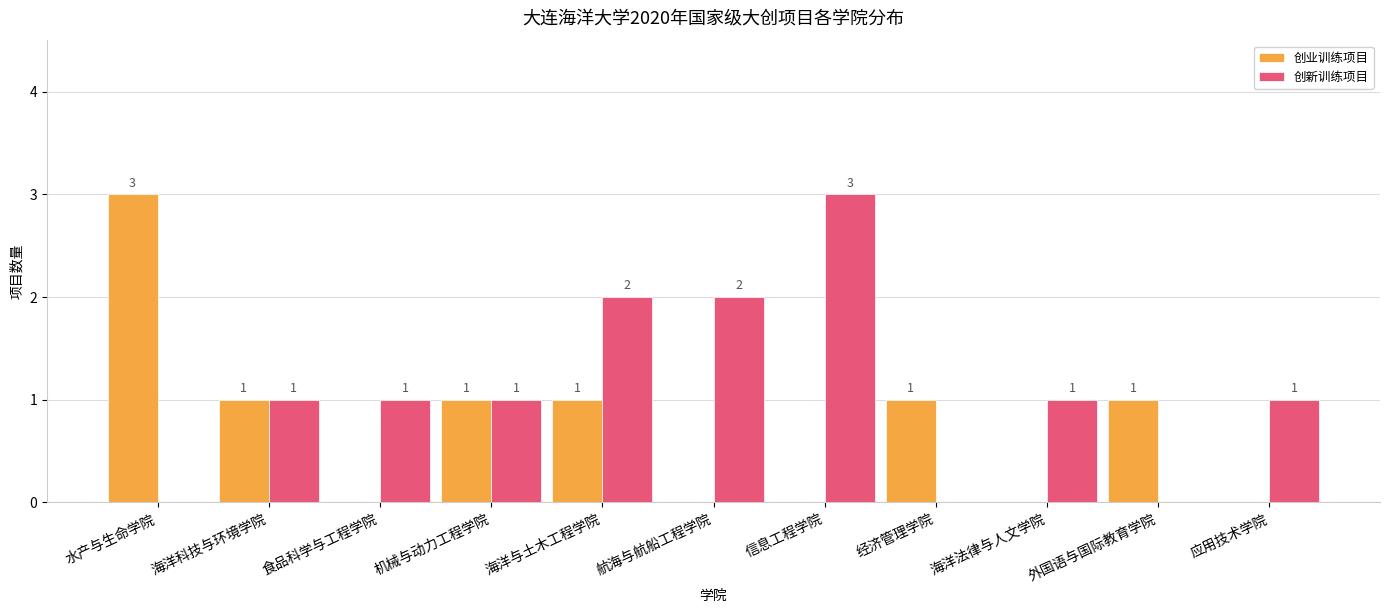

How many values in 创业训练项目 are above zero?

6